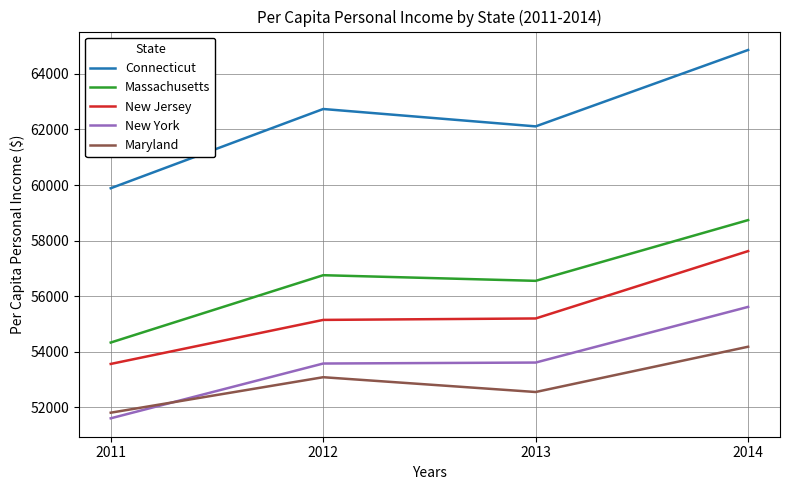

At which label does New Jersey reach its minimum?

2011